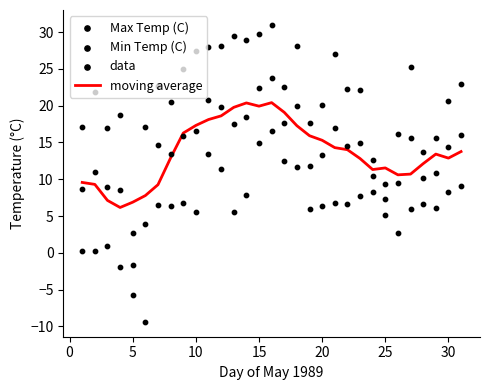

Is the value of Min Temp (C) at 15 greater than the value of Max Temp (C) at 15?

No